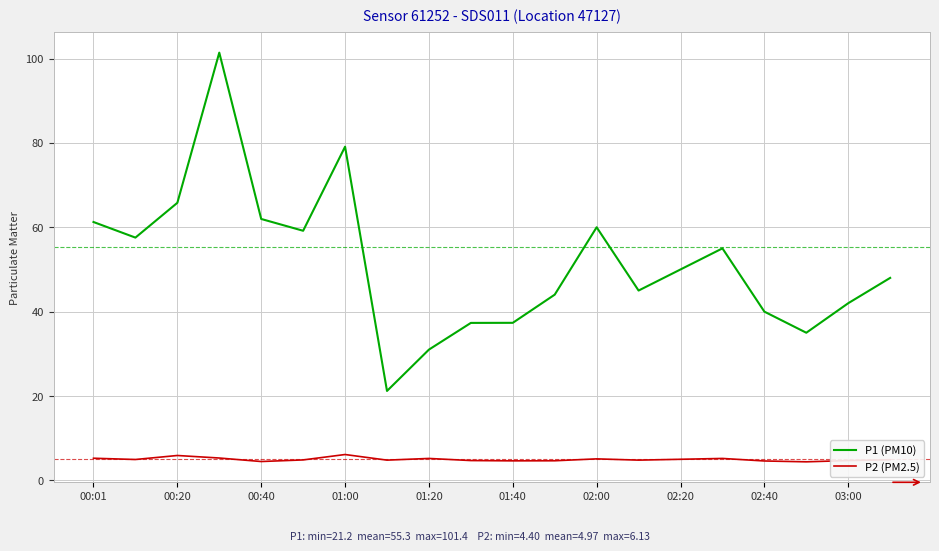

What is the smallest value displayed?

4.4